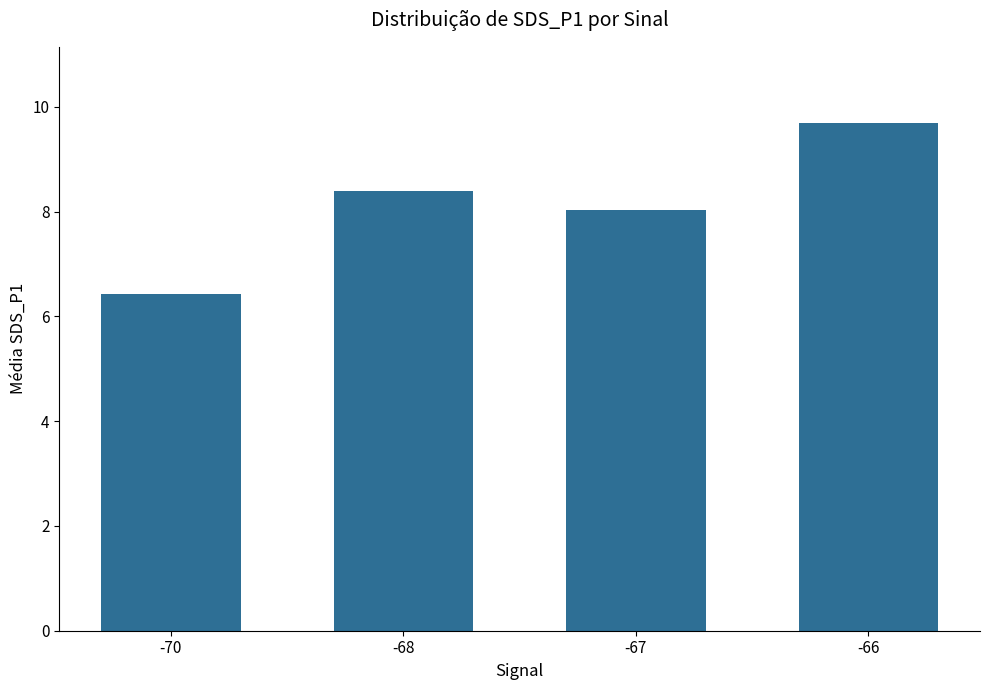

Read the value at -67.

8.0